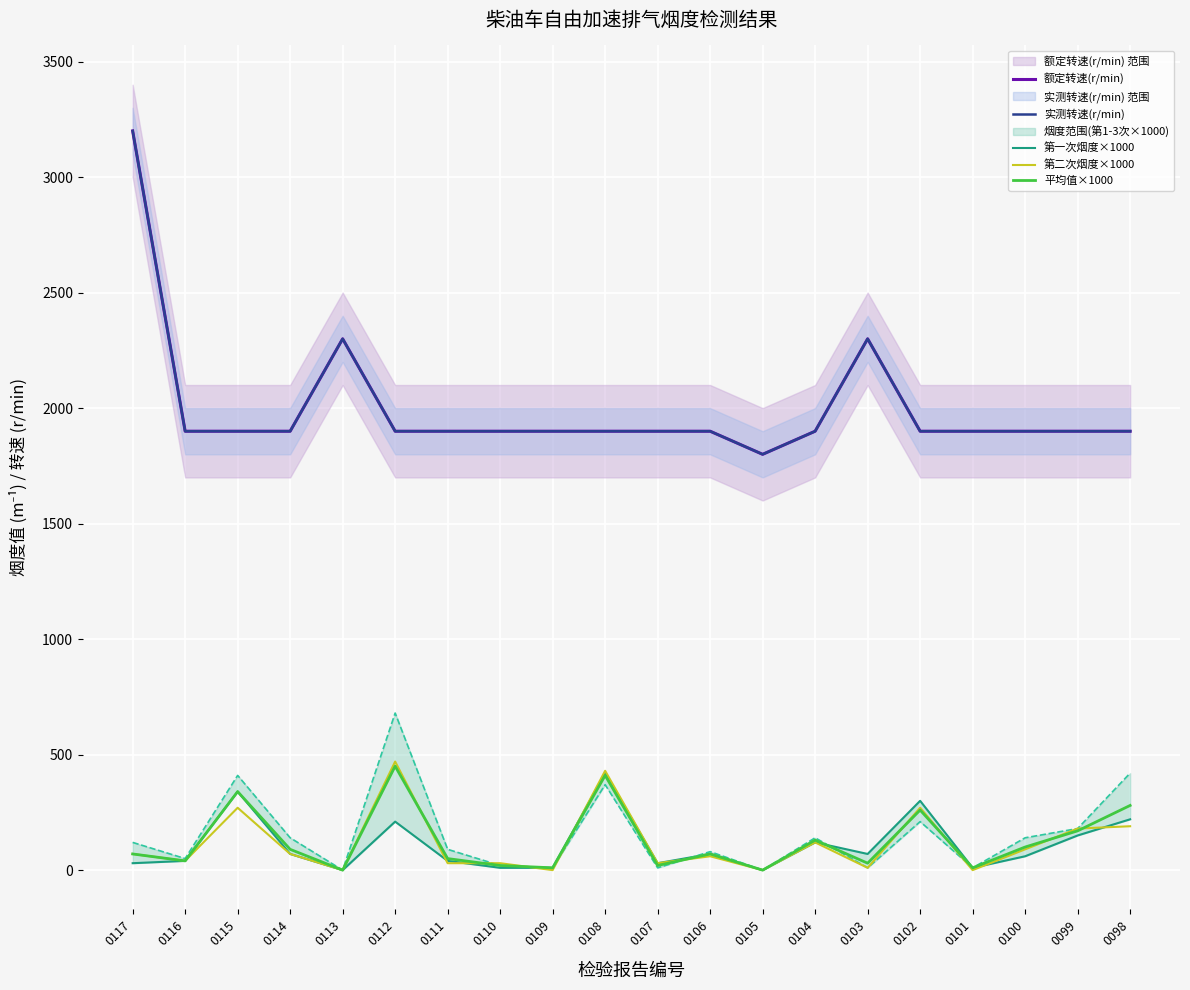

Which label corresponds to the smallest value in the chart?

0113